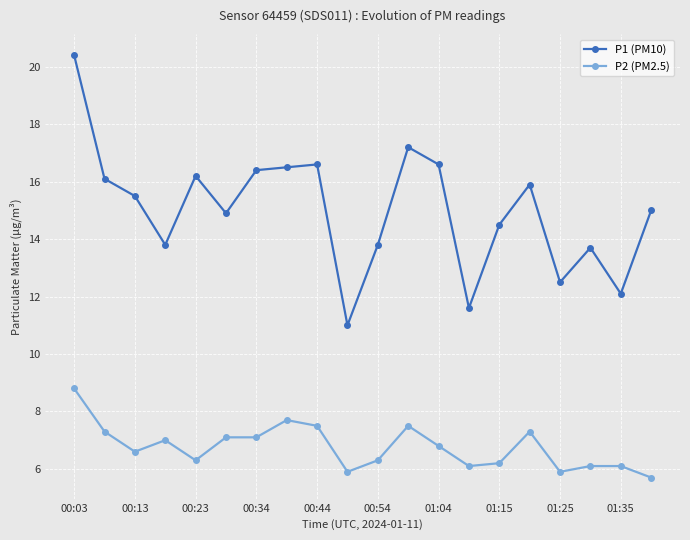

What is the sum of all P2 (PM2.5) values?

135.3